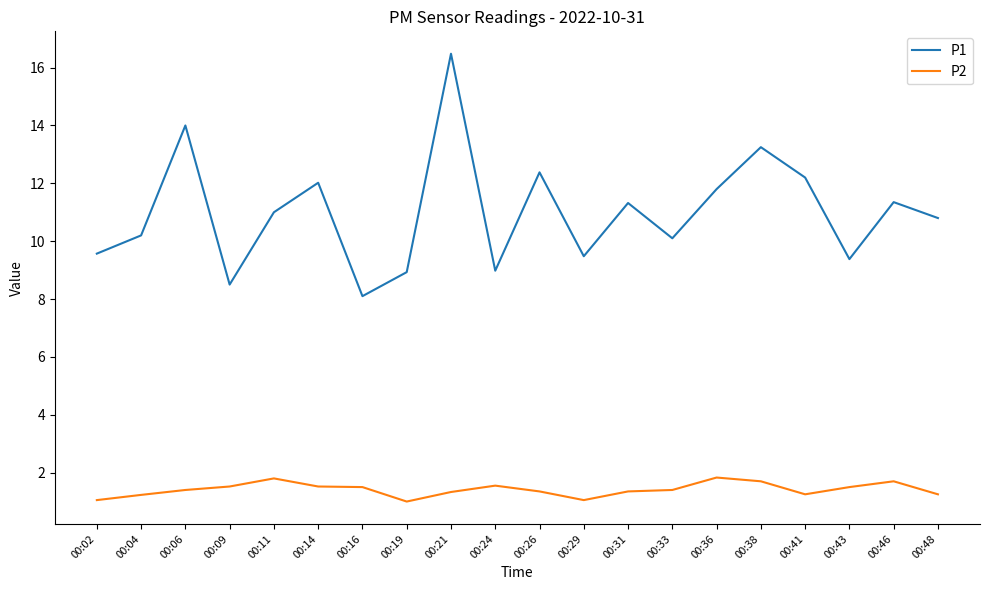

Rank the series at 00:24 from lowest to highest value.

P2, P1